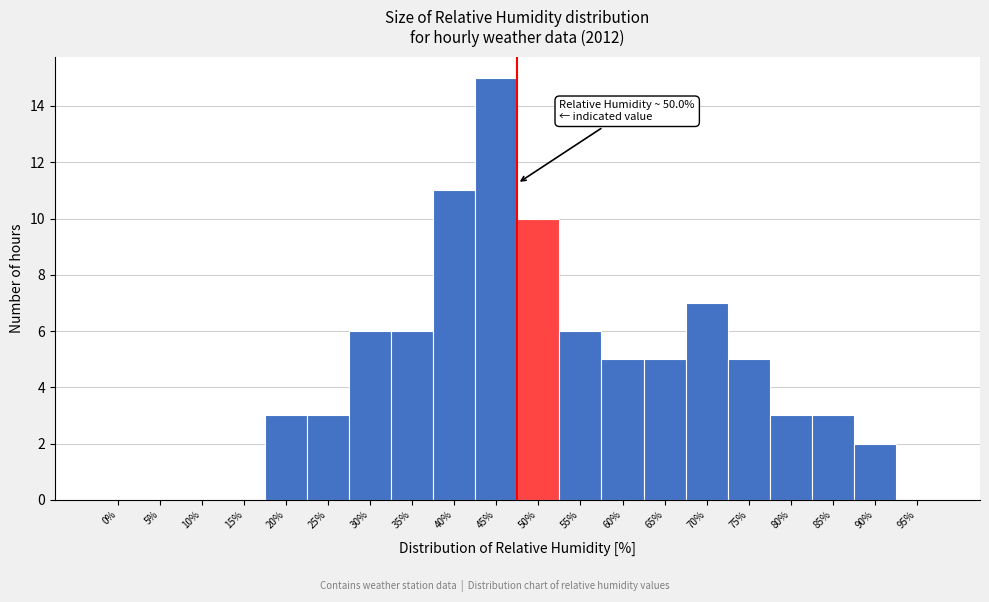

What is the ratio of the value at 85% to the value at 30%?

0.5